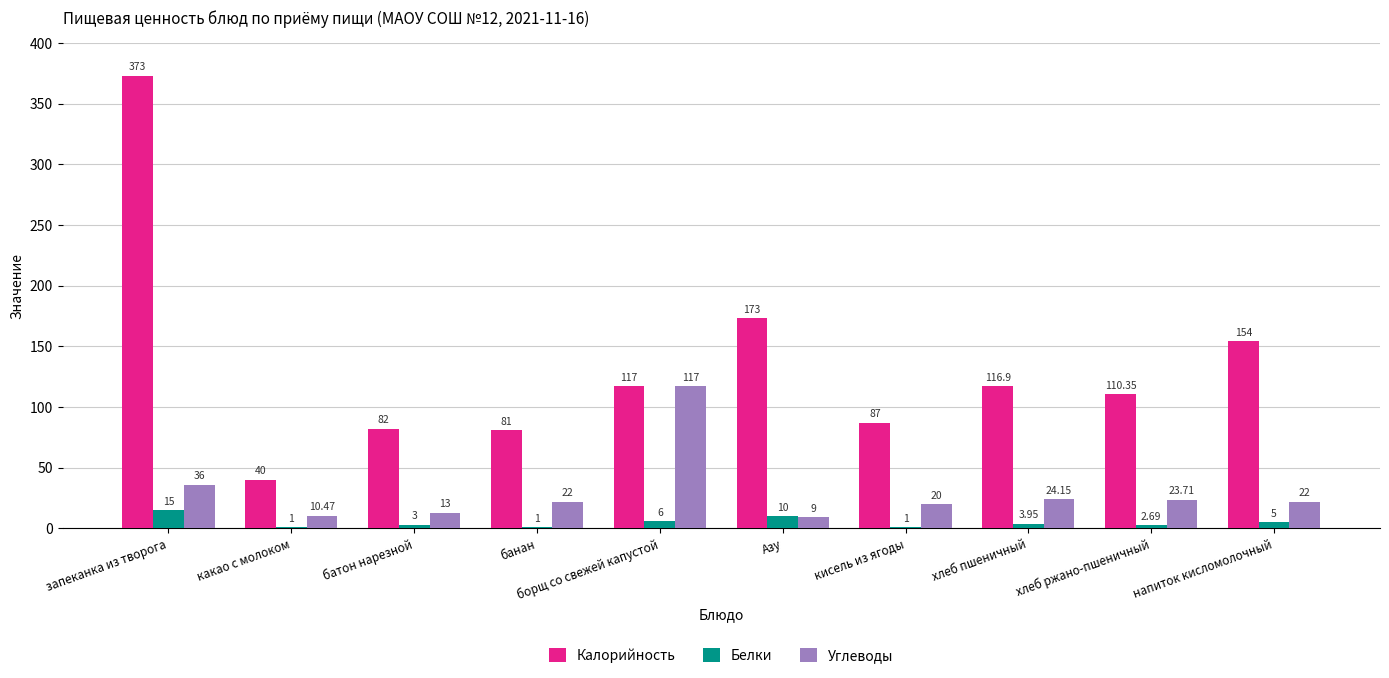

Which label corresponds to the largest value in the chart?

запеканка из творога